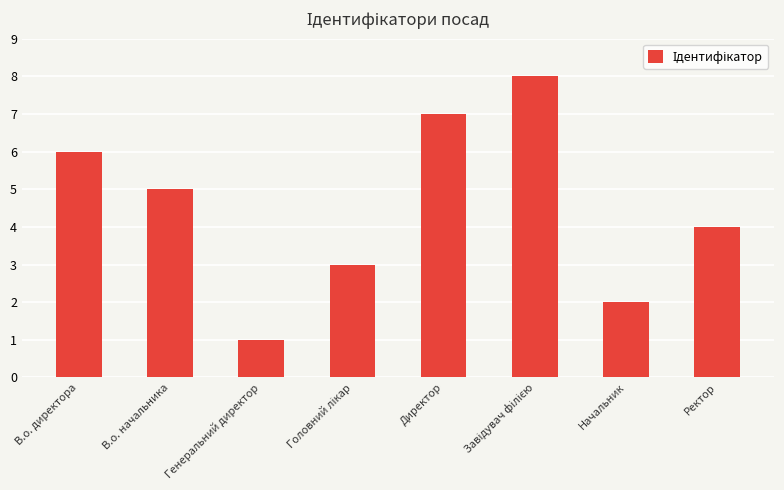

Which has a higher value, Ректор or Начальник?

Ректор